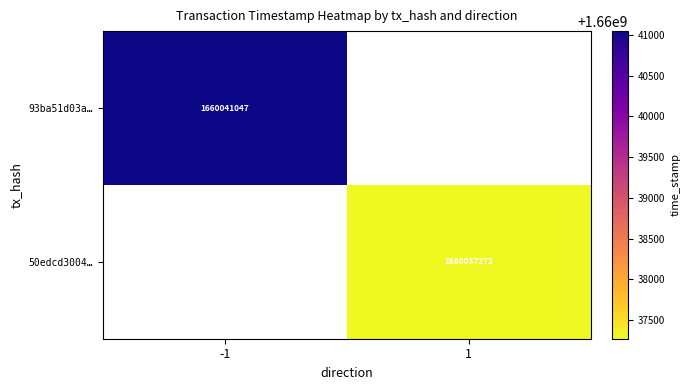

True or false: 93ba51d03a… has a value of 1660041047 at -1.

True